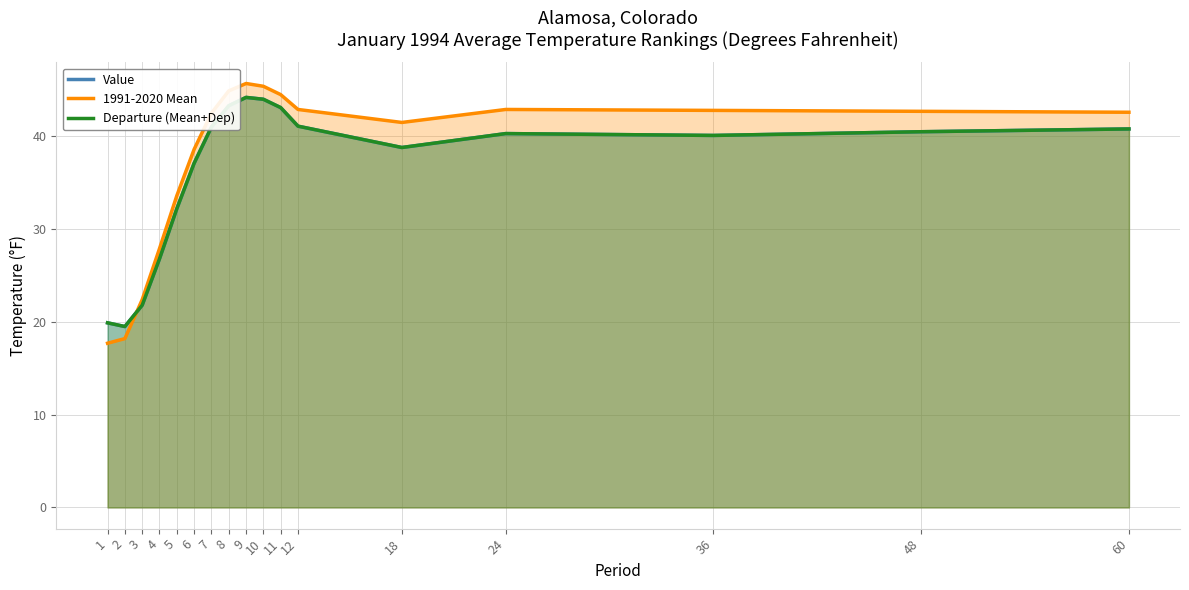

How many categories are shown in the chart?

17